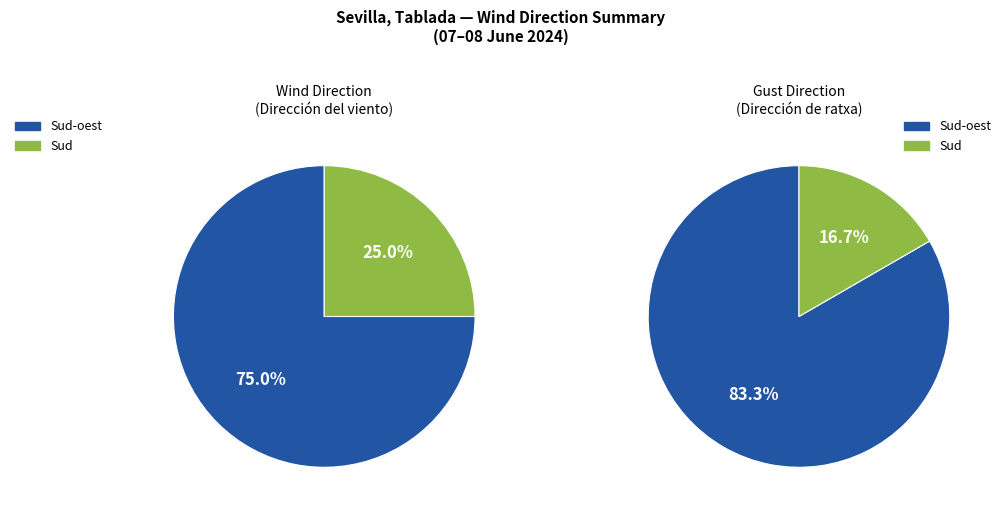

Is there any slice that represents more than half of the pie?

Yes